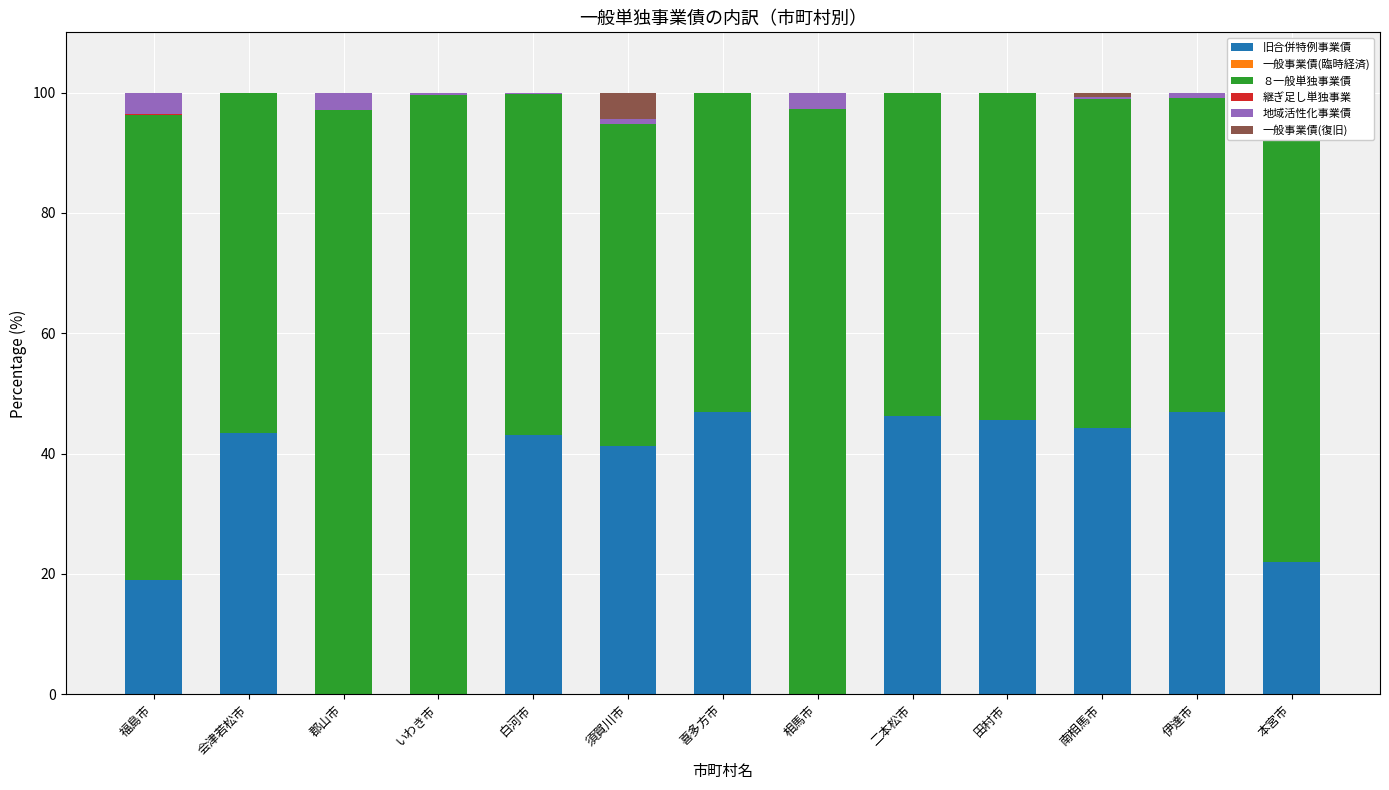

What is the difference between the maximum and minimum values in the 地域活性化事業債 series?

3.6